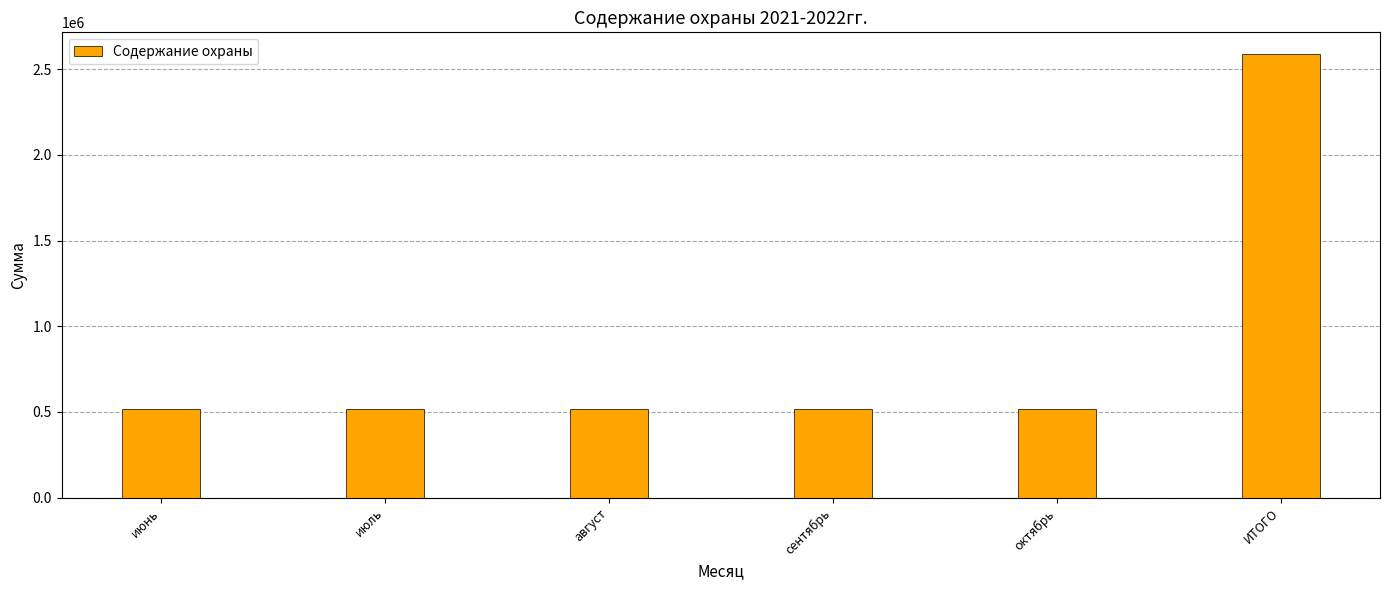

What is the sum of the values at сентябрь and июнь?

1034242.8